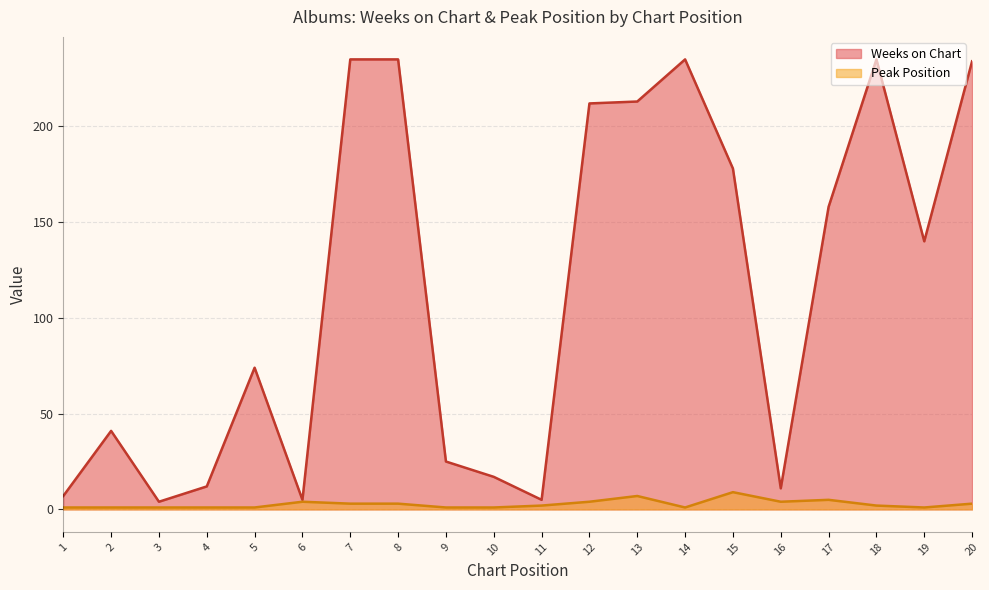

What are all the series names shown in the legend?

Weeks on Chart, Peak Position